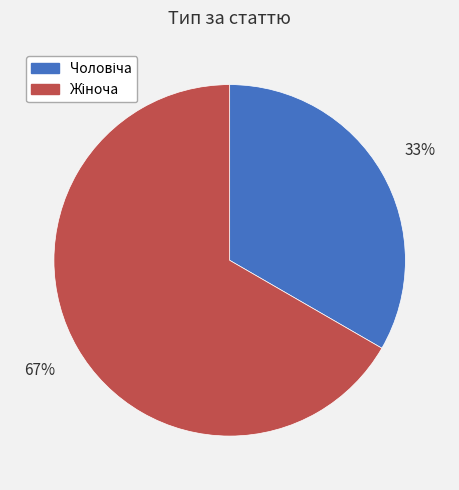

To the nearest percent, what is the average slice percentage?

50%